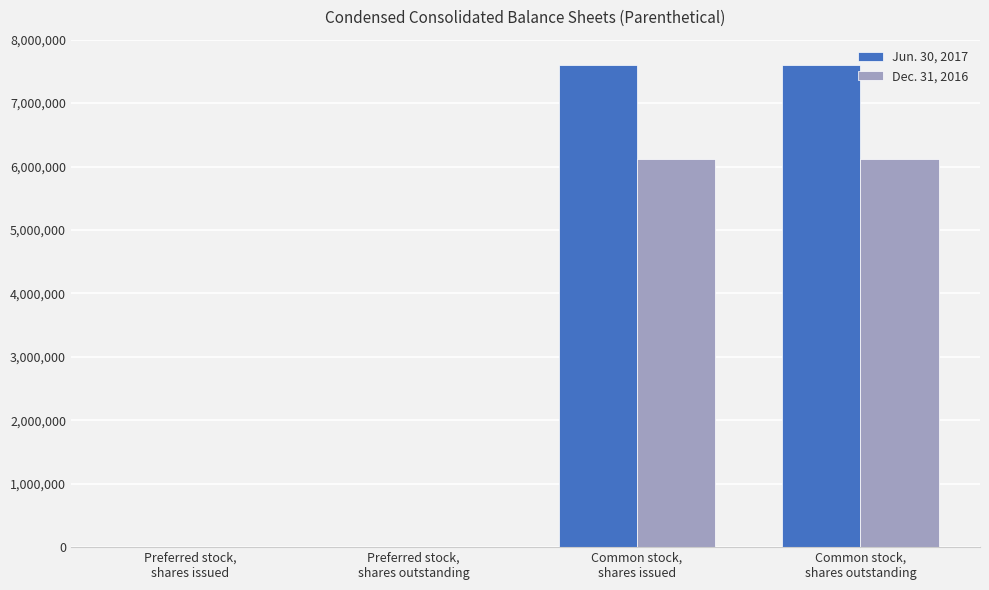

What is the greatest value displayed?

7593230